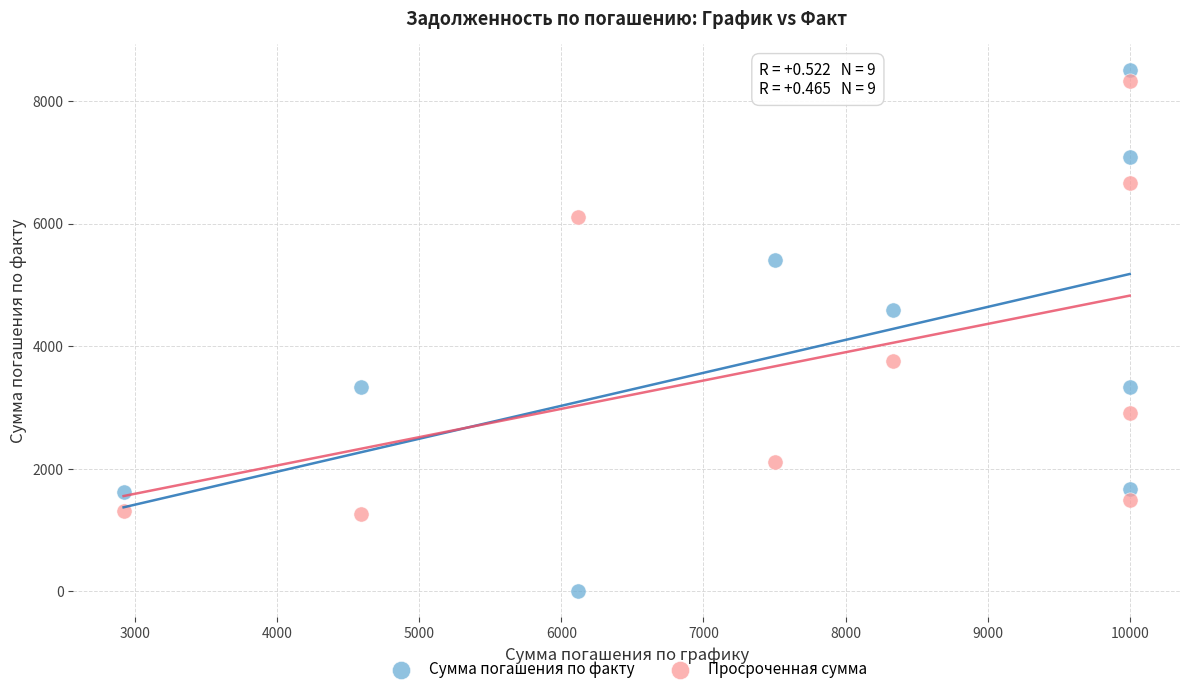

Which series reaches the minimum Y coordinate?

Сумма погашения по факту